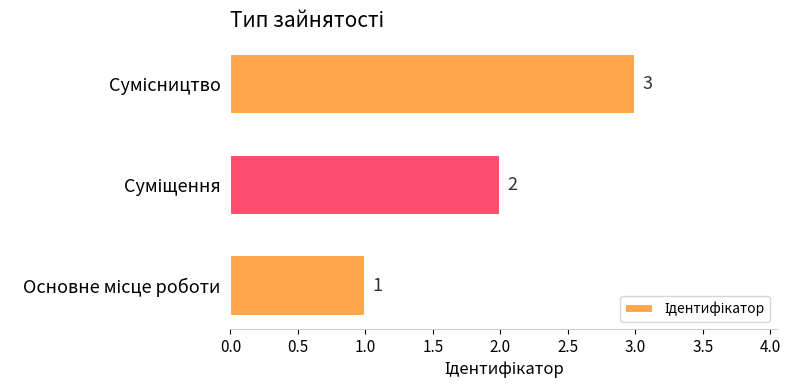

What is the difference between the maximum and minimum values?

2